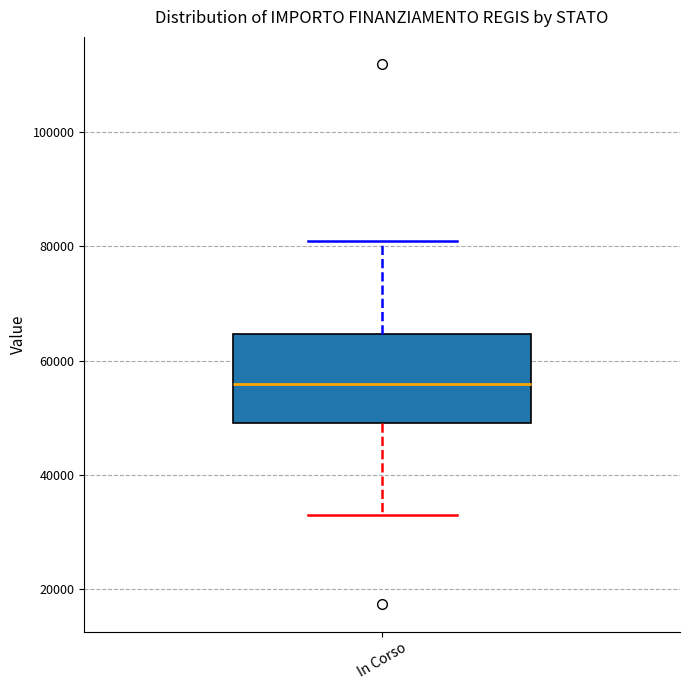

Transcribe this box plot: give where the median line is, the range the box spans, and where the two whiskers end, as read against the y-axis. The values are not printed on the chart, so give them approximately, as read against the axis.

median 56000, box 50000 to 64000, whiskers 32000 to 80000